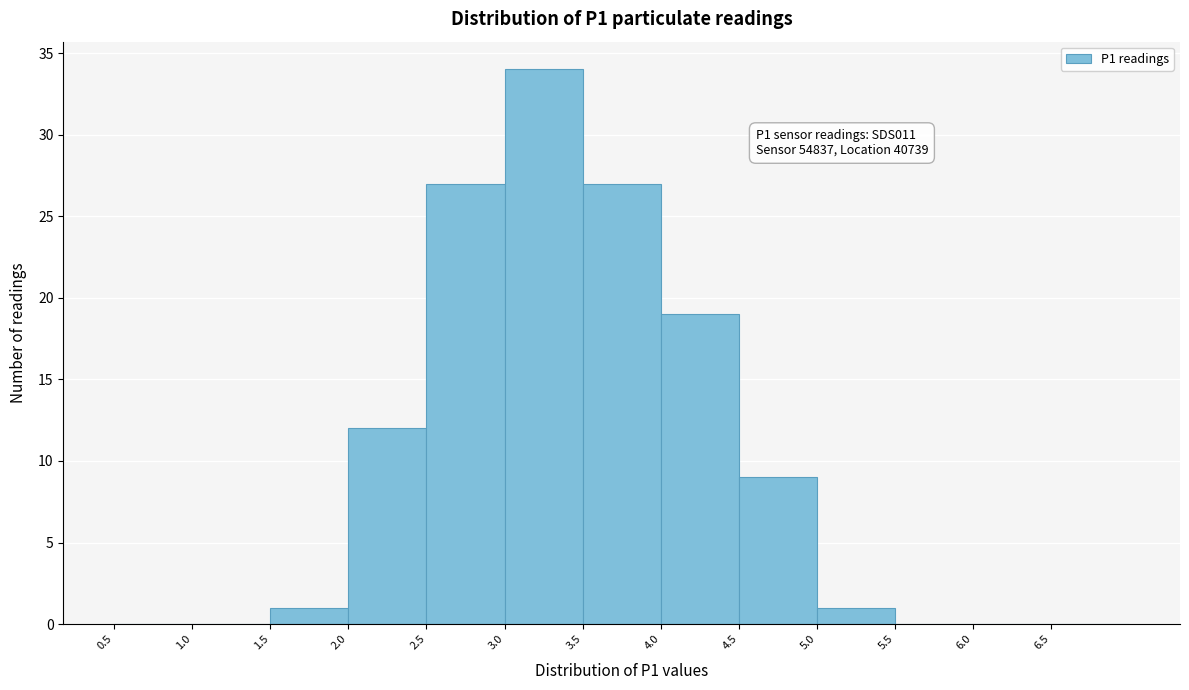

Which range on the x-axis has the tallest bar?

3.0 to 3.5